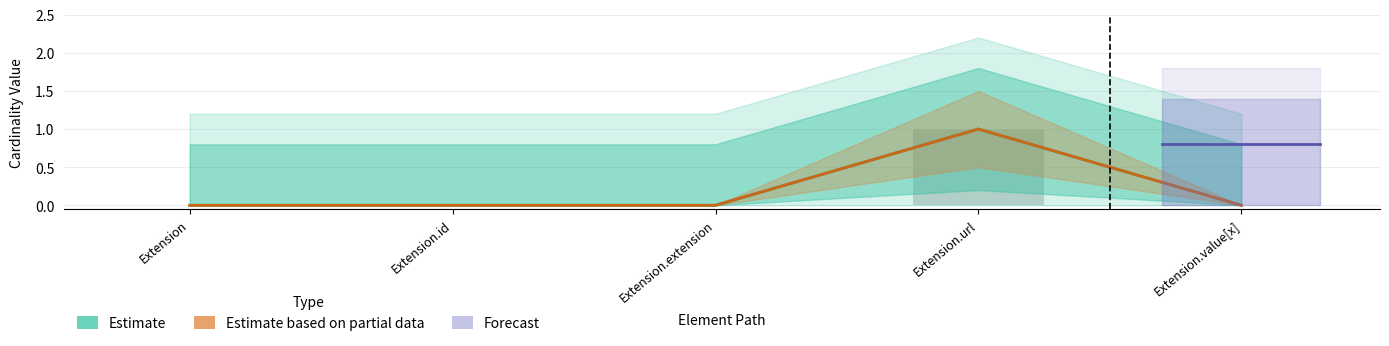

What position from the left is Extension?

1